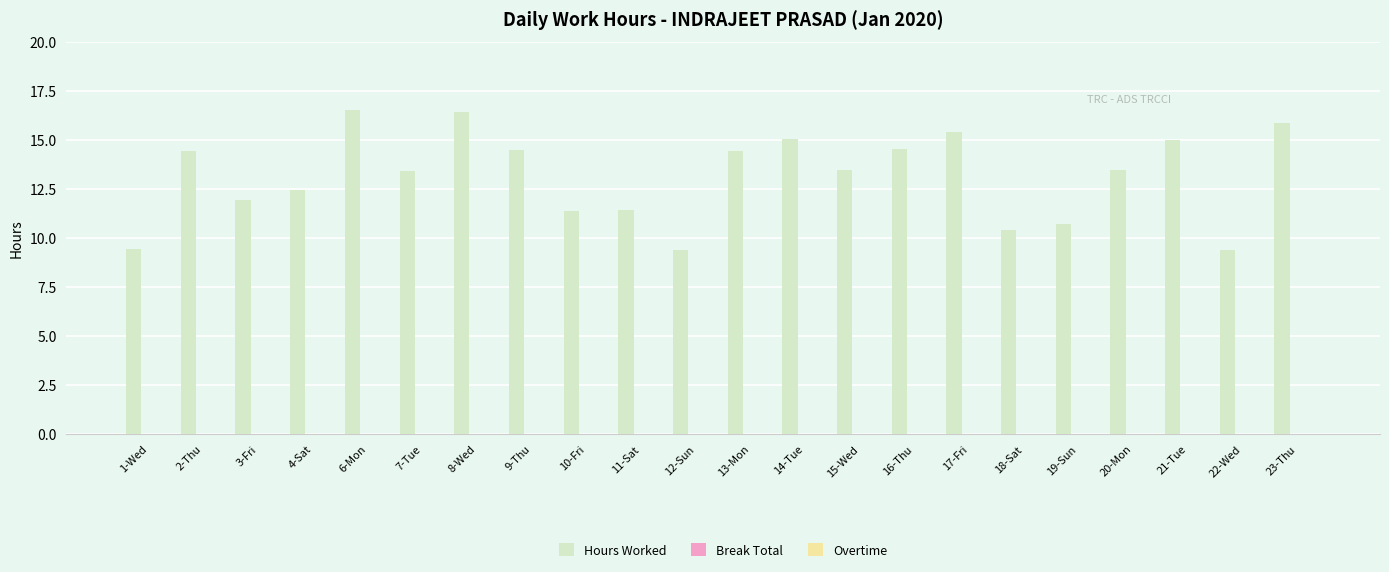

What is the sum of all values?

289.2